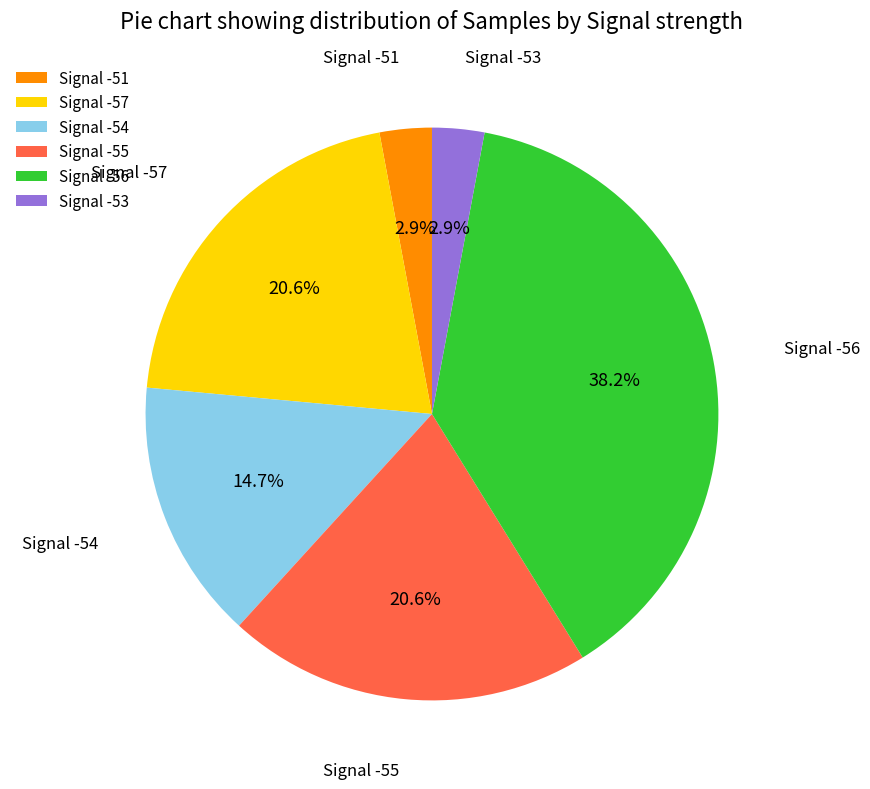

Between Signal -55 and Signal -56, which is larger?

Signal -56